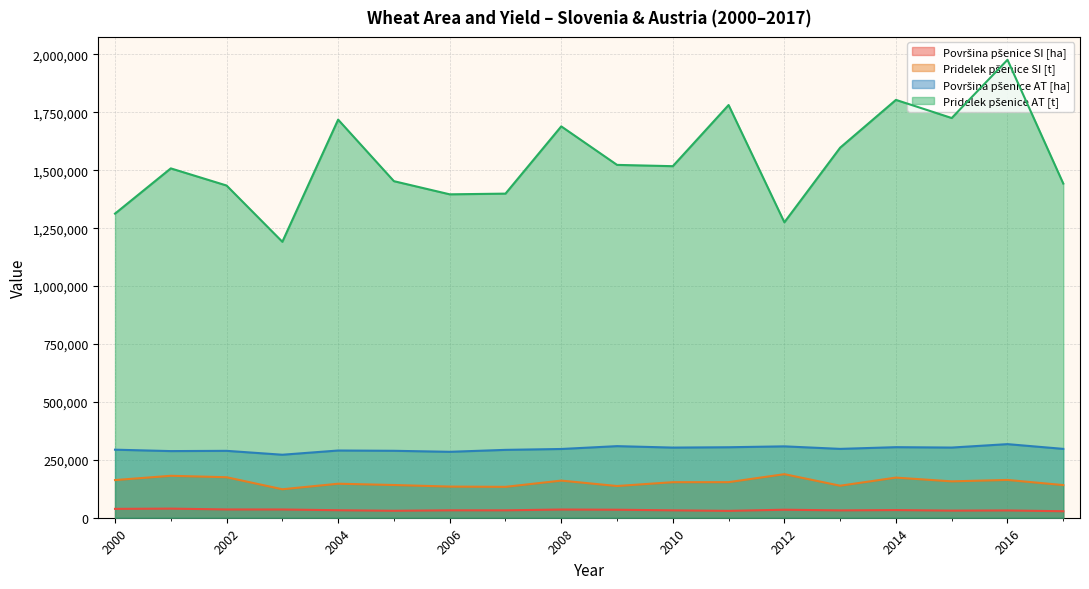

How many interior local peaks does the Površina pšenice SI [ha] series have?

6